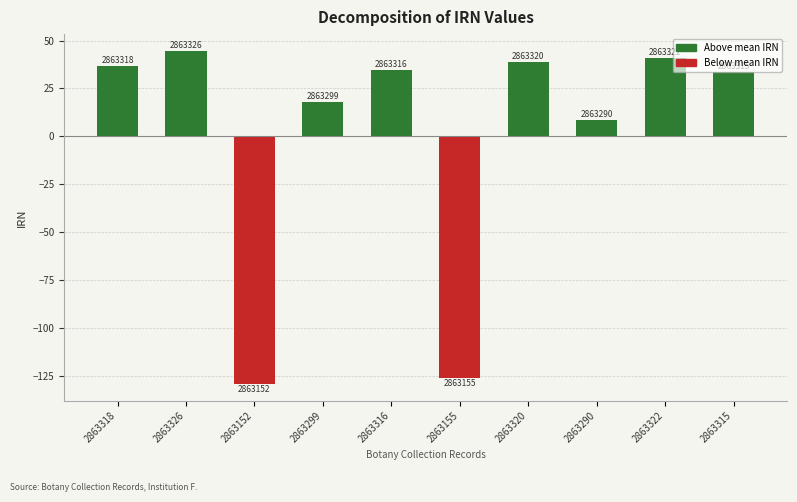

How many bars are there in total?

10